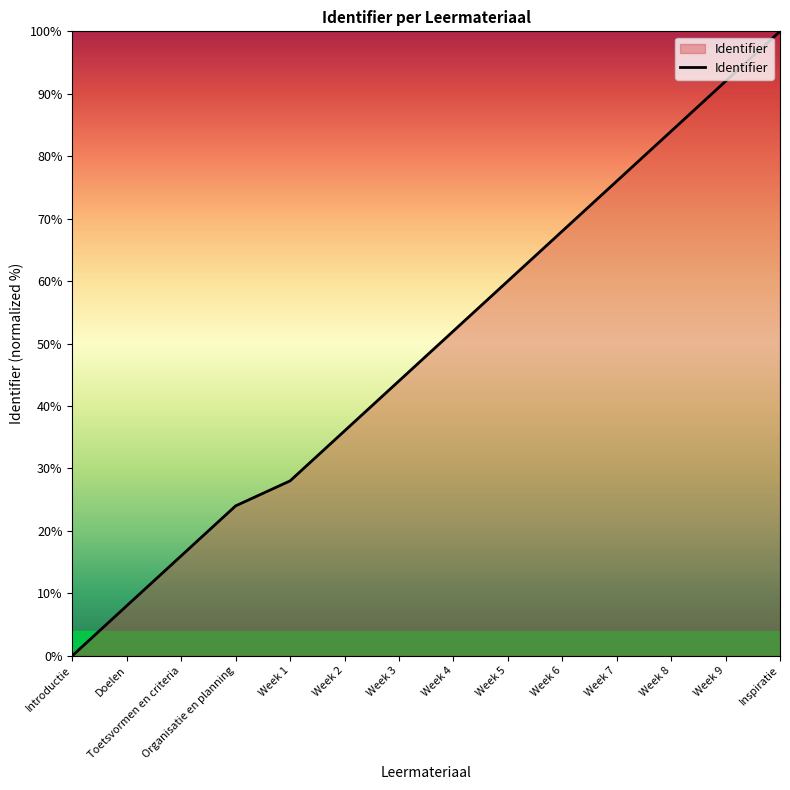

At which category does the chart reach its minimum across all series?

Introductie